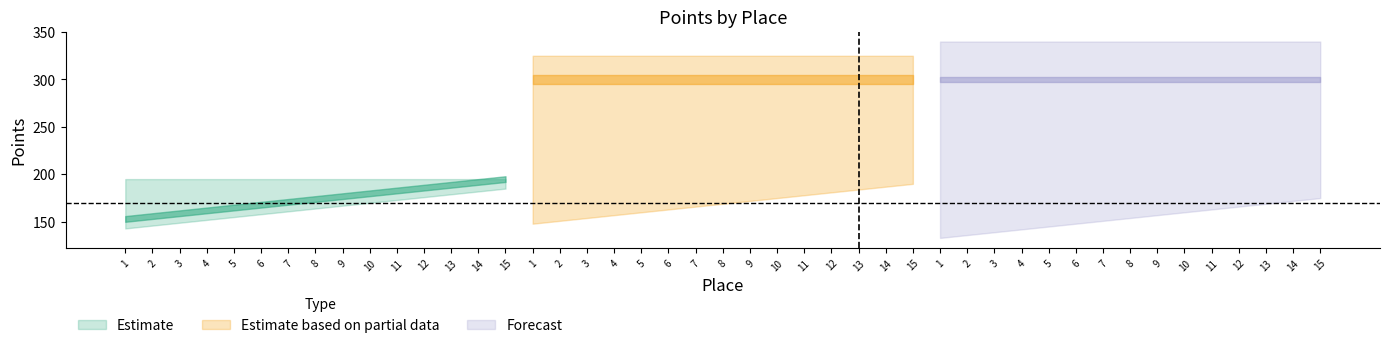

Which category has the lowest value in the Scored Points series?

1